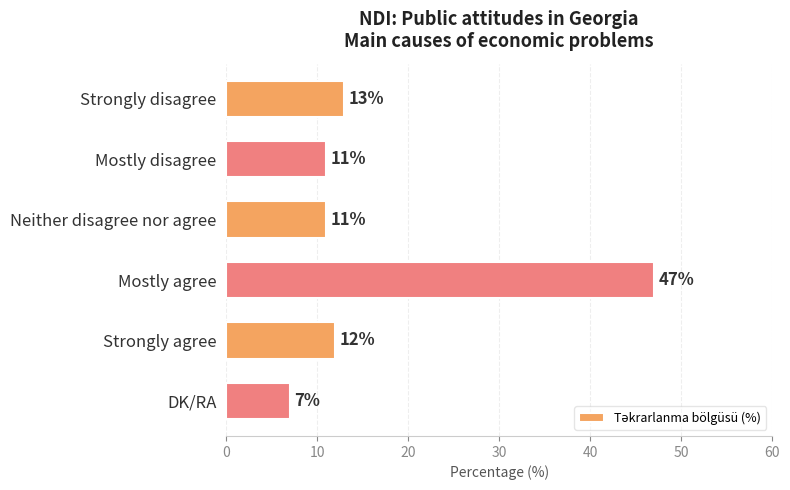

What is the value of the 6th bar from the top?

7